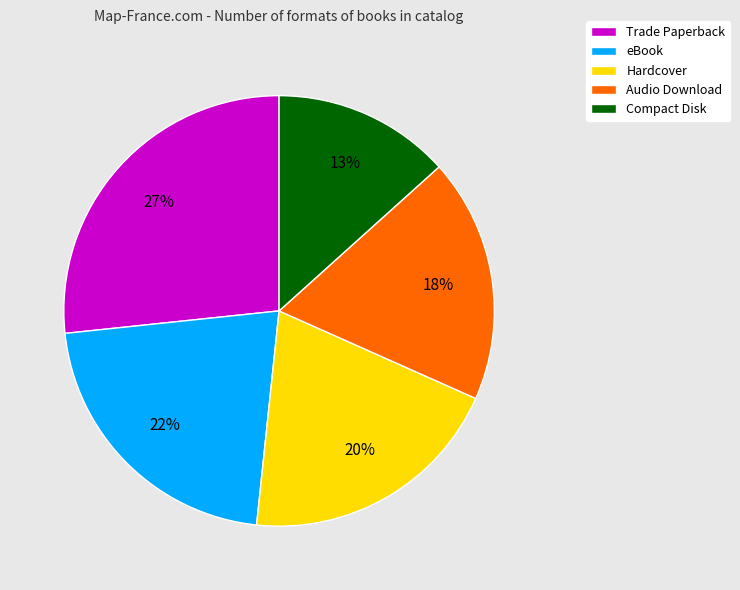

Which category has the smallest portion of the pie?

Compact Disk